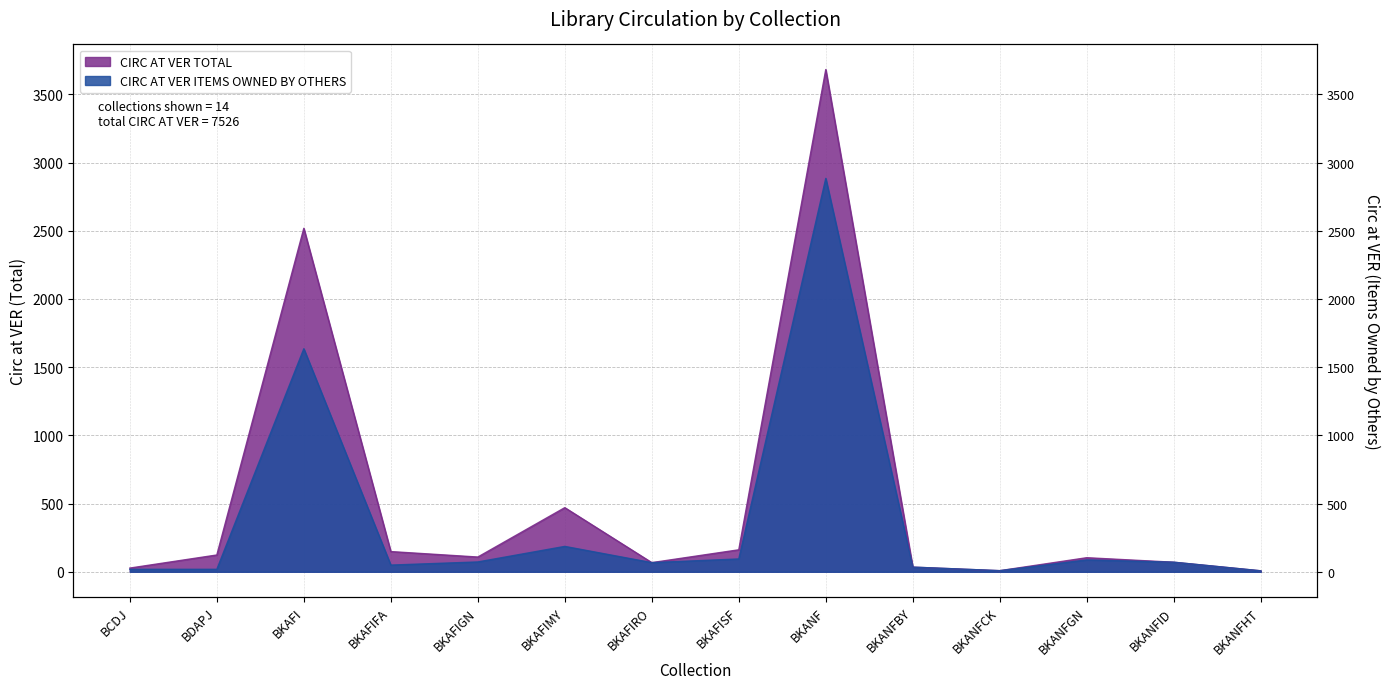

How many lines are shown in the chart?

2